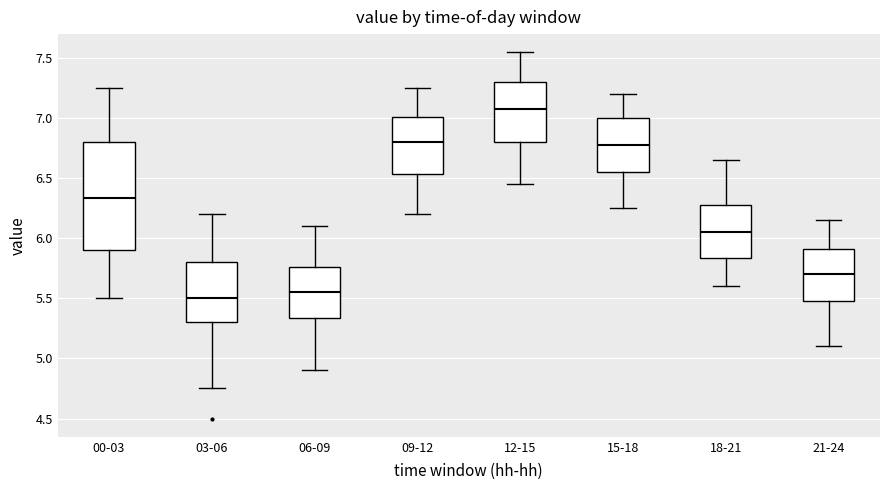

Comparing the boxes themselves (not the whiskers), which one is the tallest?

00-03